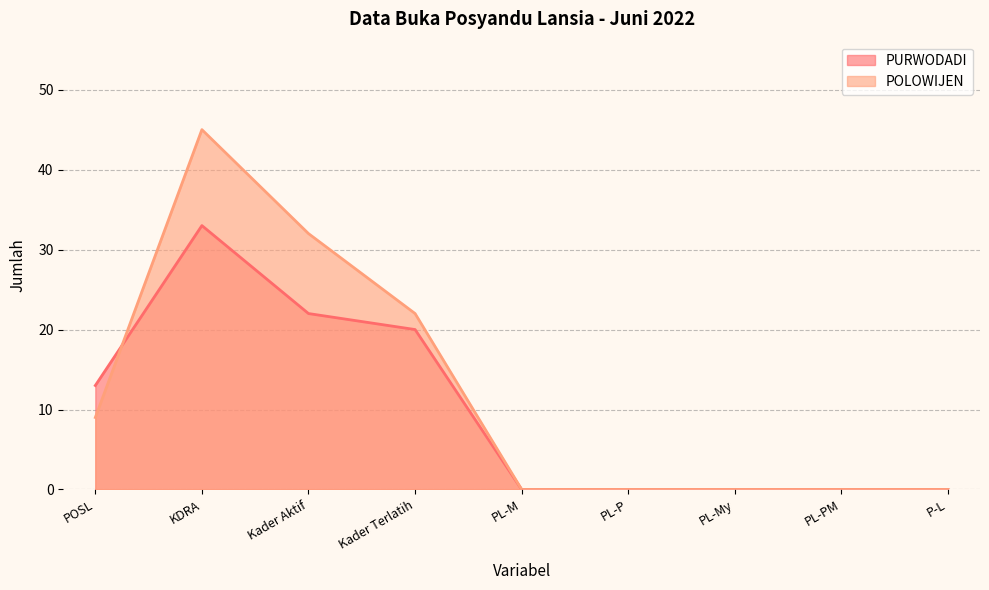

Which series has the largest total across all categories?

POLOWIJEN